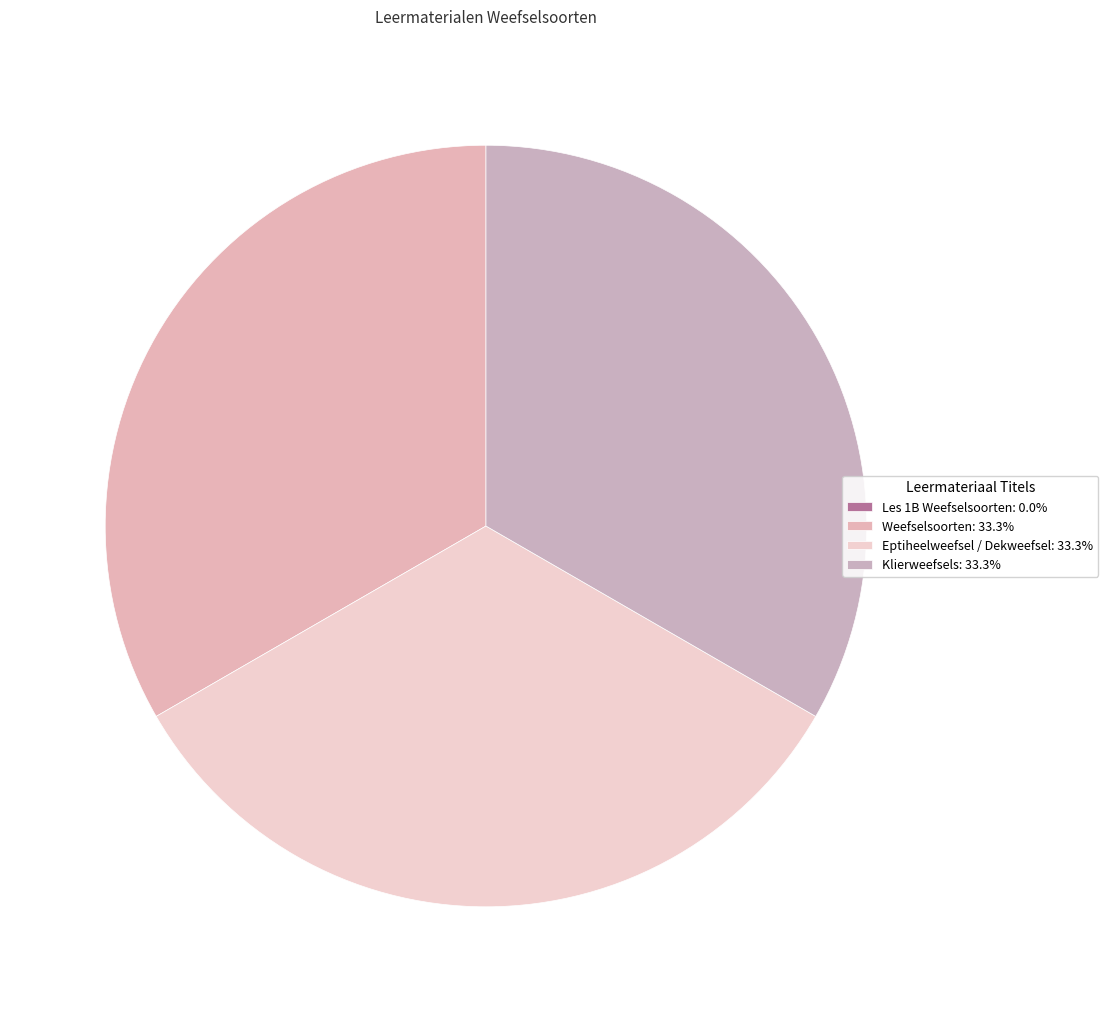

Between Klierweefsels and Les 1B Weefselsoorten, which is larger?

Klierweefsels